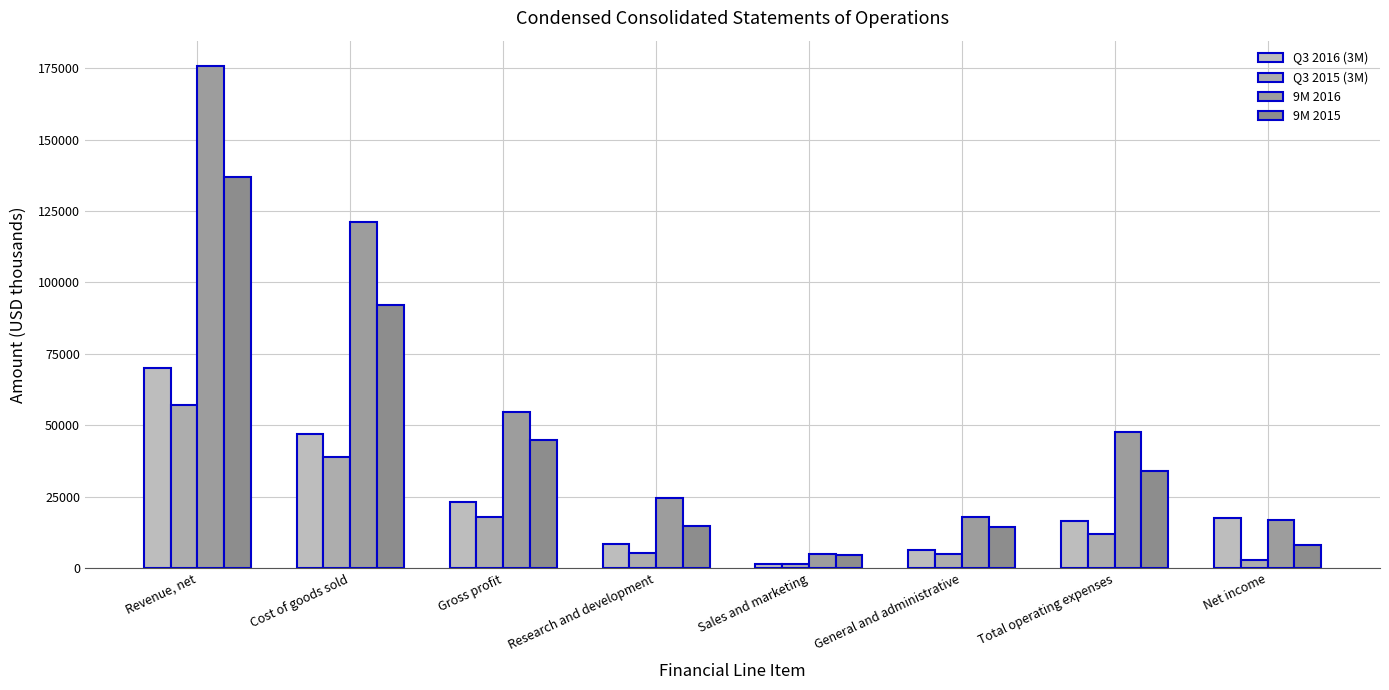

What is the label of the 1st bar from the left?

Revenue, net